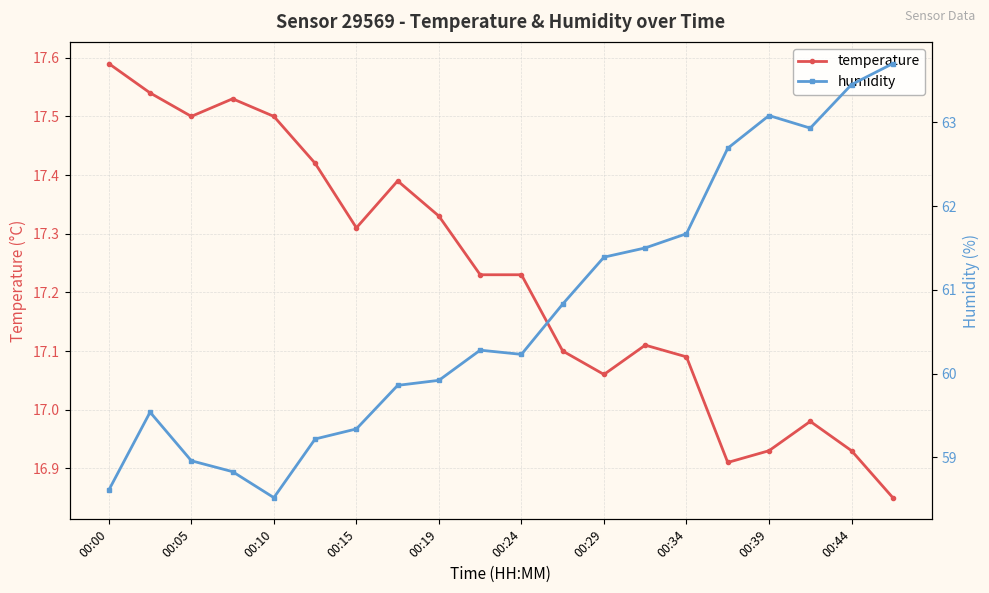

Reading left to right, transcribe all the data shown in this chart.

temperature: 17.6	17.5	17.5	17.5	17.5	17.4	17.3	17.4	17.3	17.2	17.2	17.1	17.1	17.1	17.1	16.9	16.9	17.0	16.9	16.9
humidity: 58.6	59.5	59.0	58.8	58.5	59.2	59.3	59.9	59.9	60.3	60.2	60.8	61.4	61.5	61.7	62.7	63.1	62.9	63.5	63.7